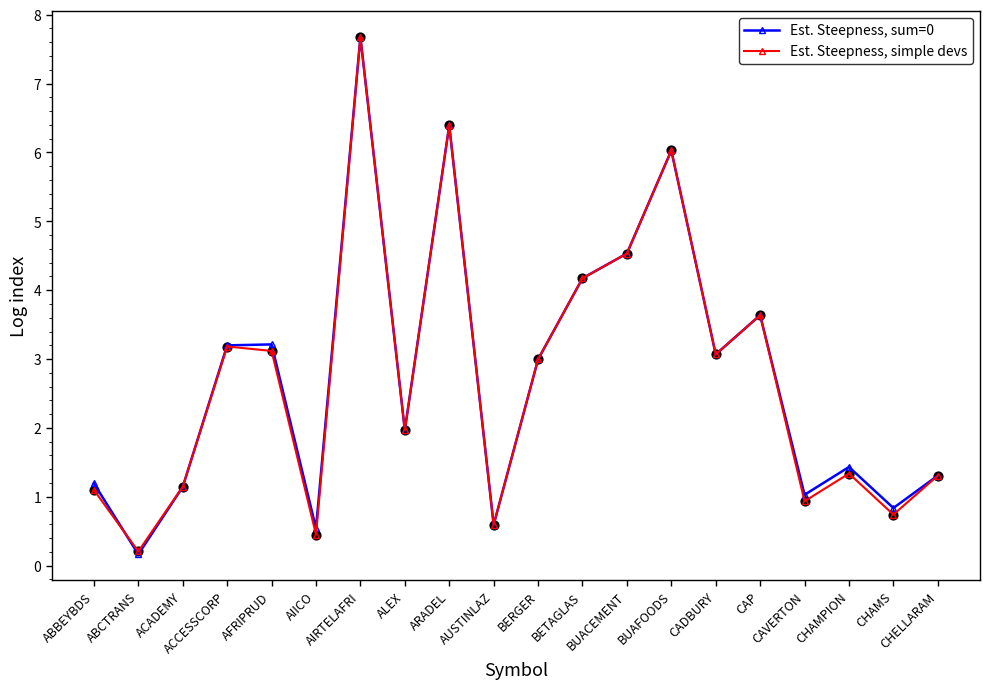

At which category is the sum across all series the highest?

AIRTELAFRI